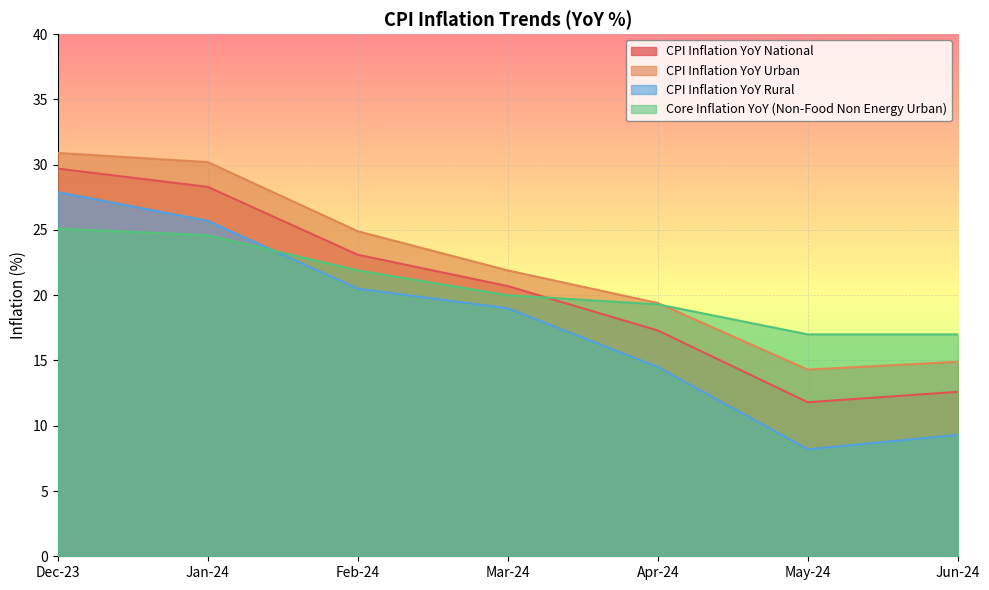

Between Feb-24 and Jun-24, which series saw the biggest shift?

CPI Inflation YoY Rural